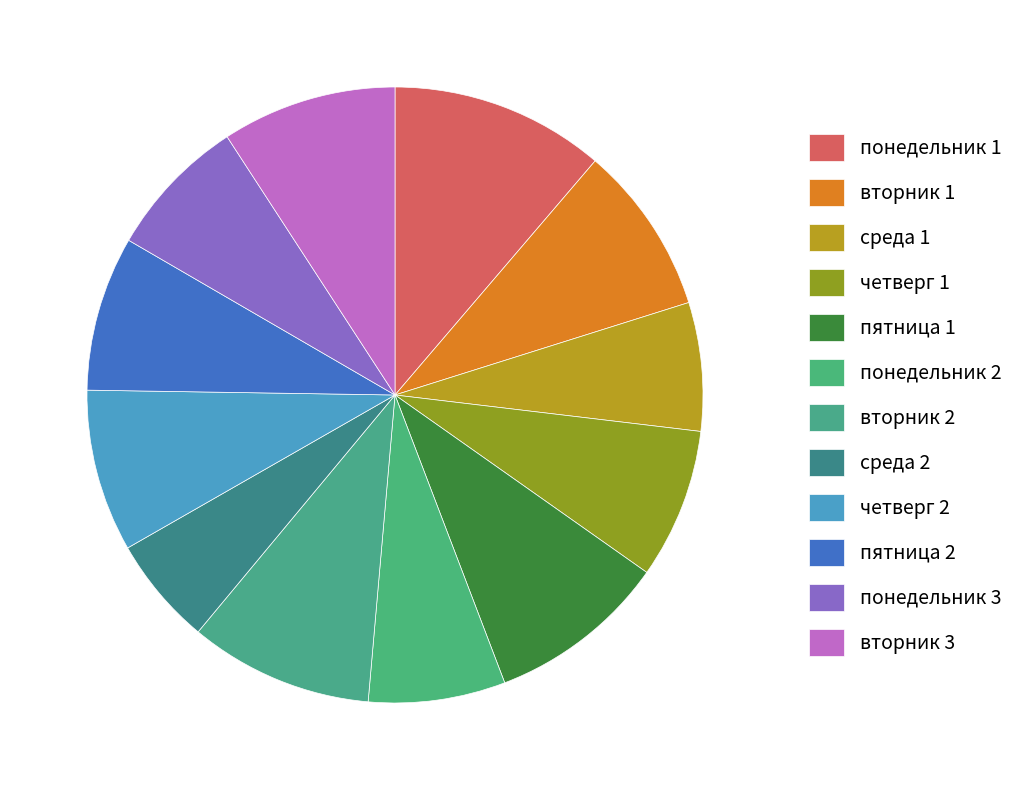

Which category has the smallest portion of the pie?

среда 2